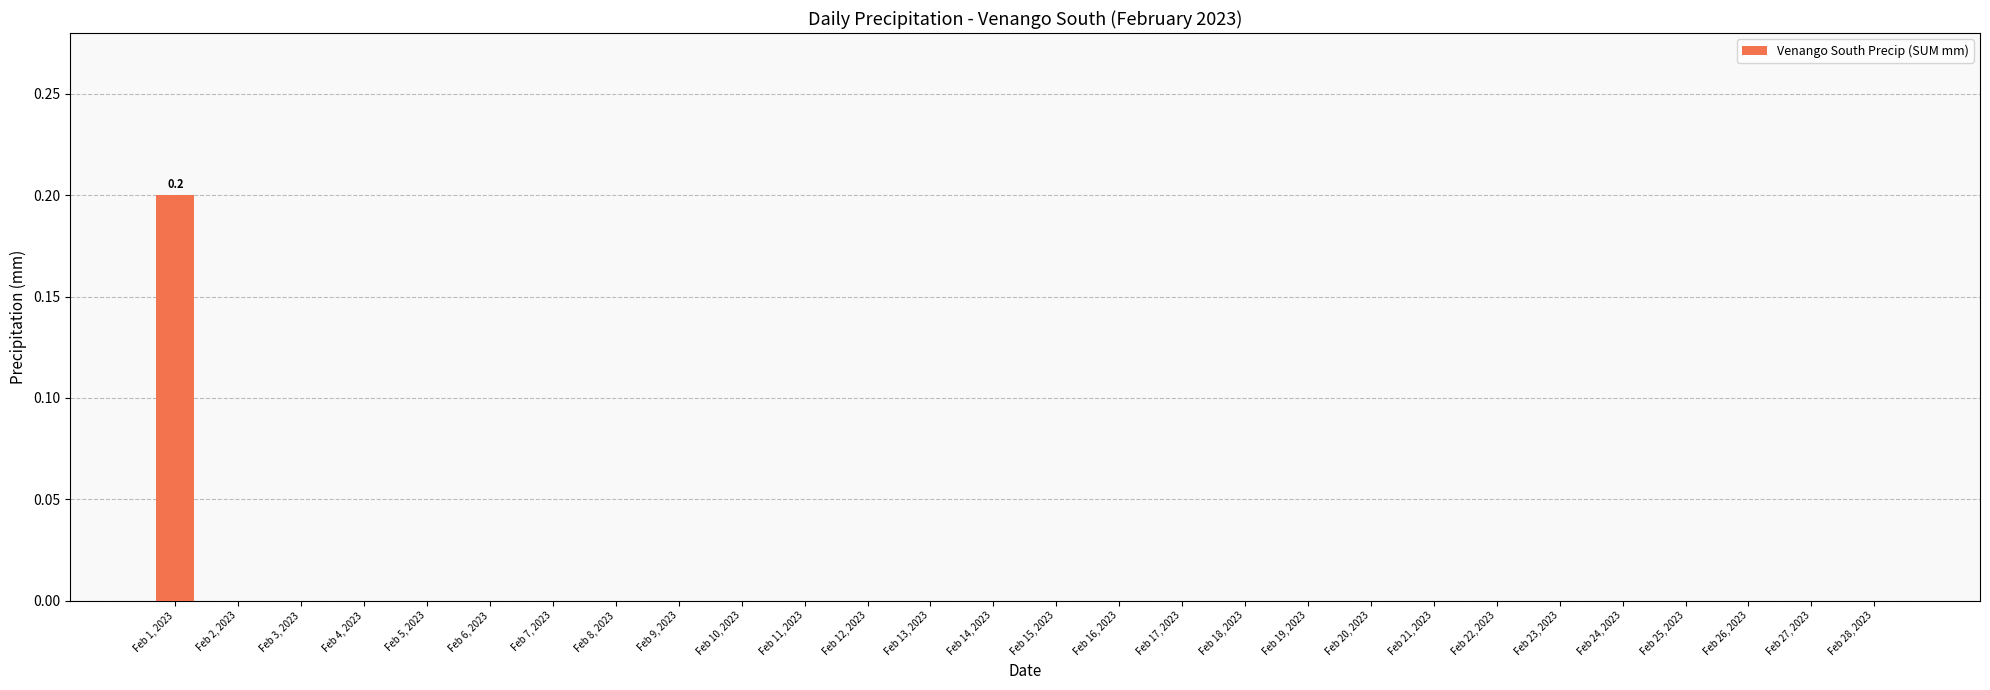

What is the difference between the values at Feb 9, 2023 and Feb 1, 2023?

0.2